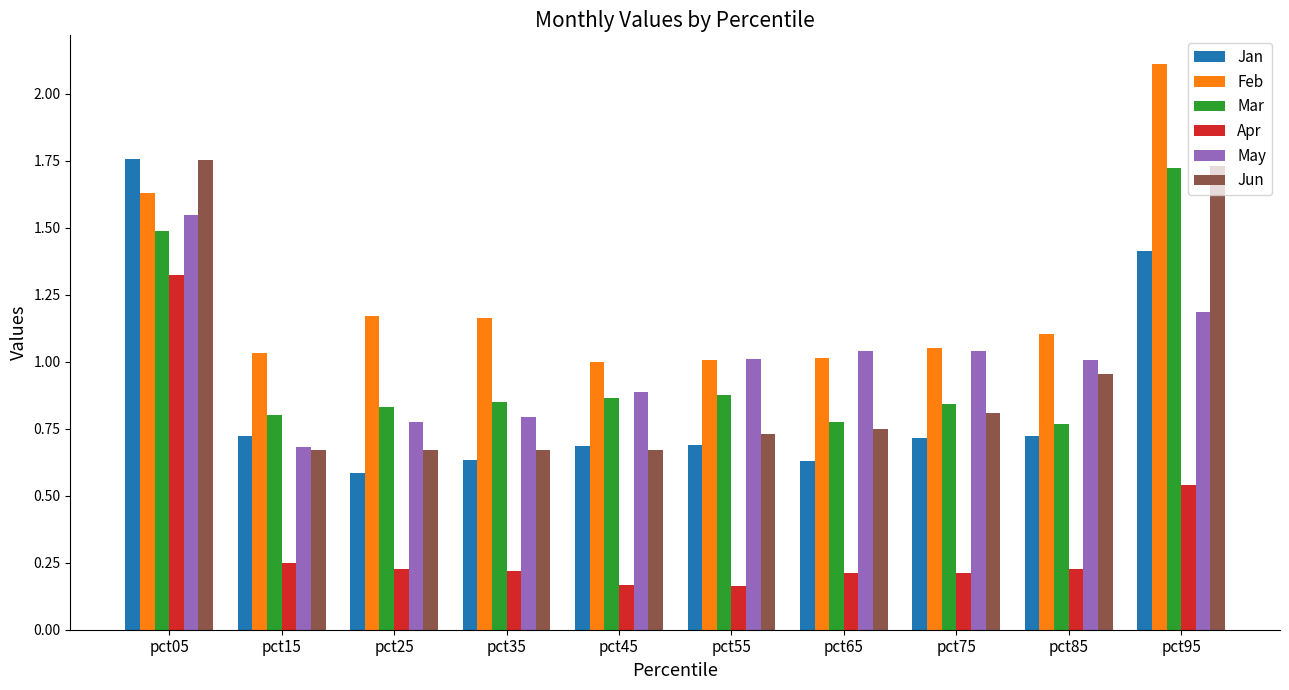

Which series changed the most between pct55 and pct95?

Feb